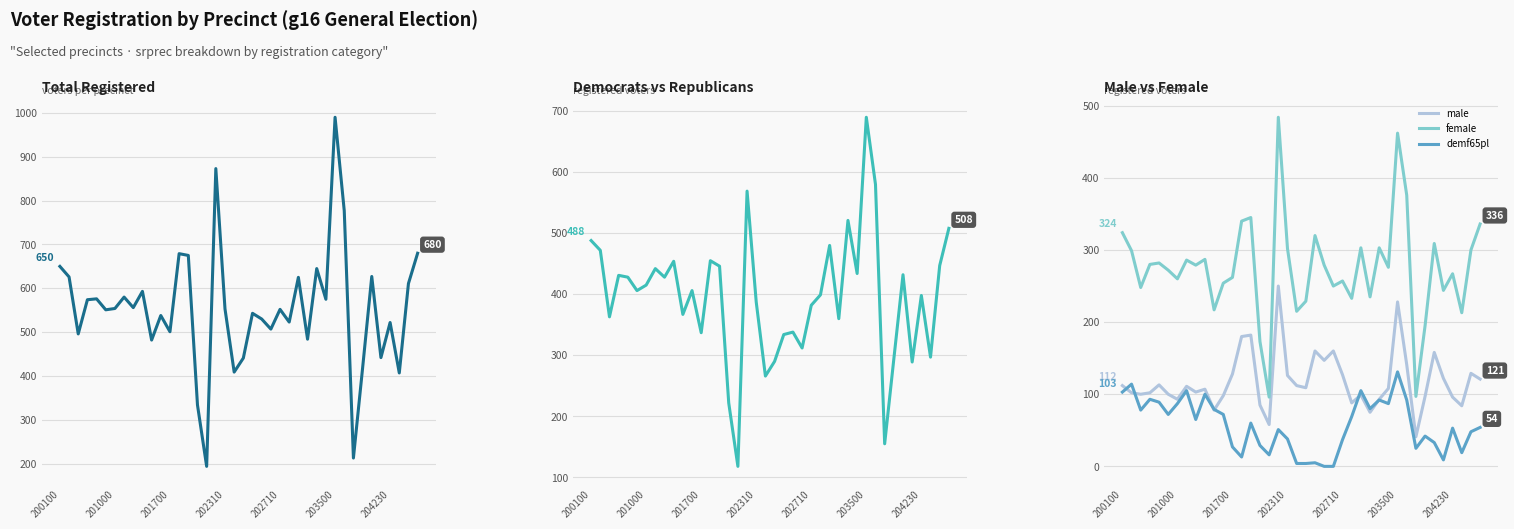

What is the maximum value for male?

250